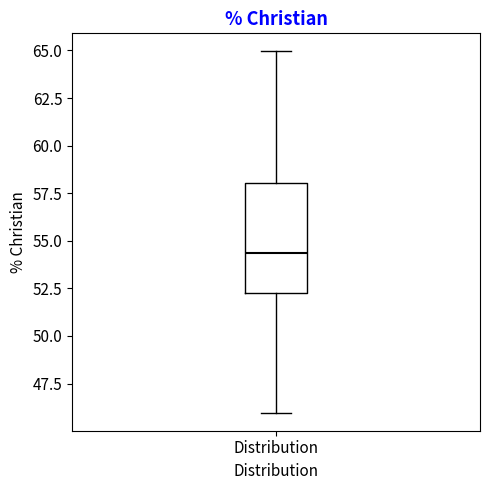

Read this box plot against the y-axis: the position of the median line, the range covered by the box, and the ends of both whiskers. The values are not printed on the chart, so give them approximately, as read against the axis.

median 54.5, box 52.0 to 58.0, whiskers 46.0 to 65.0